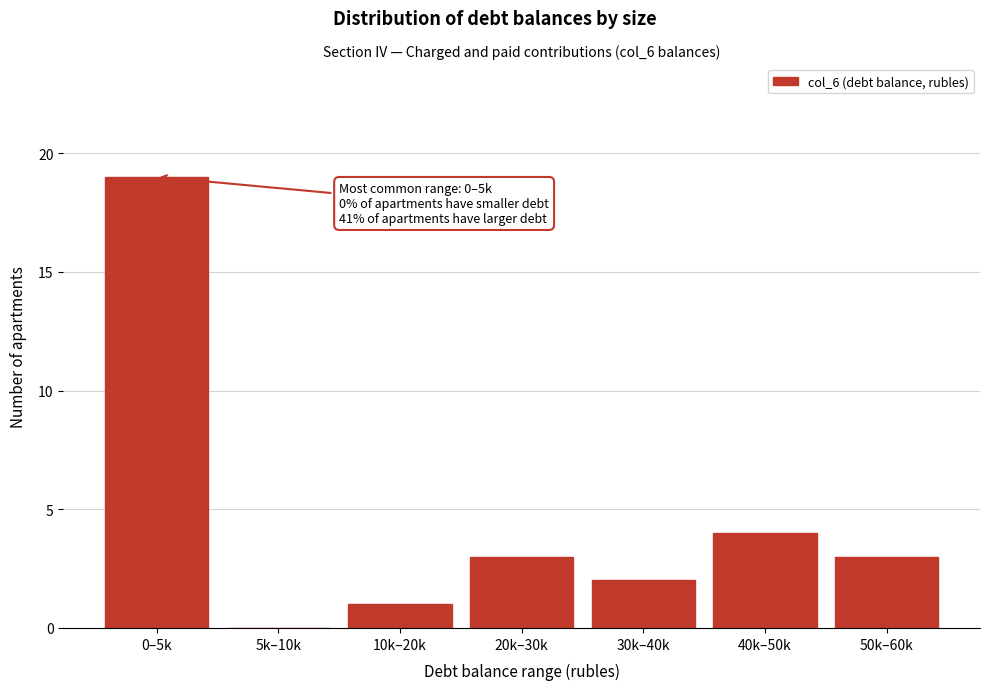

Reading left to right, extract all data points from this chart.

0–5k=19	5k–10k=0	10k–20k=1	20k–30k=3	30k–40k=2	40k–50k=4	50k–60k=3